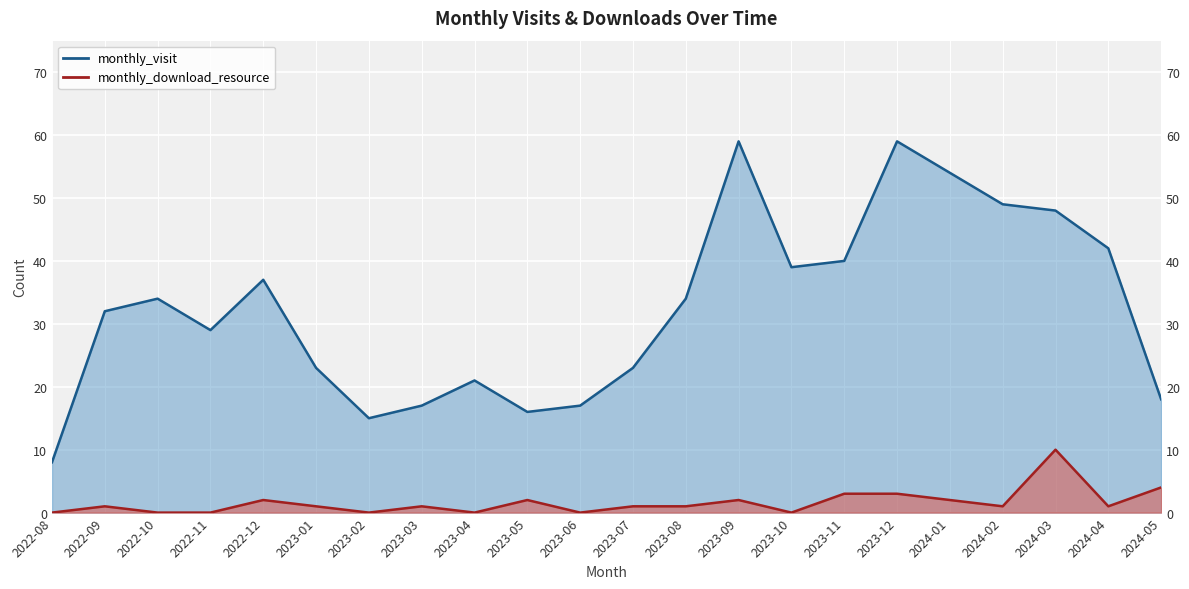

Is it true that monthly_visit equals 28 at 2024-03?

False